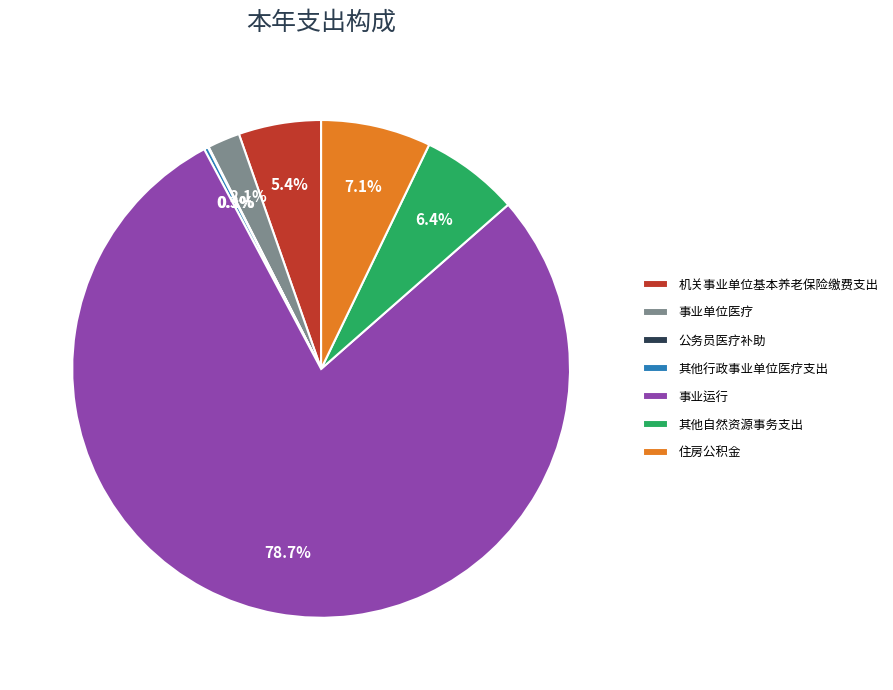

Which slice is the largest?

事业运行